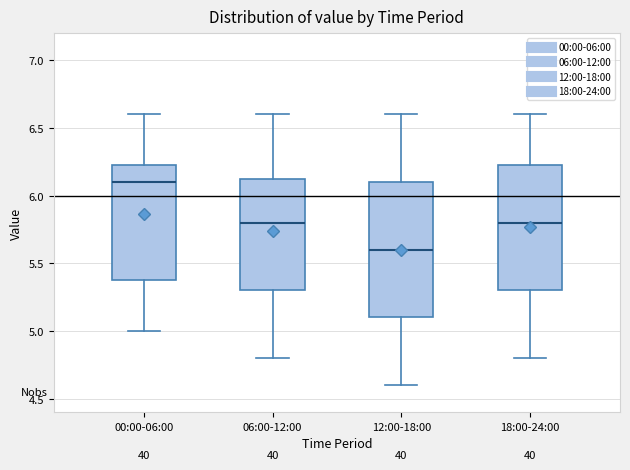

Which box's median line is the lowest?

12:00-18:00